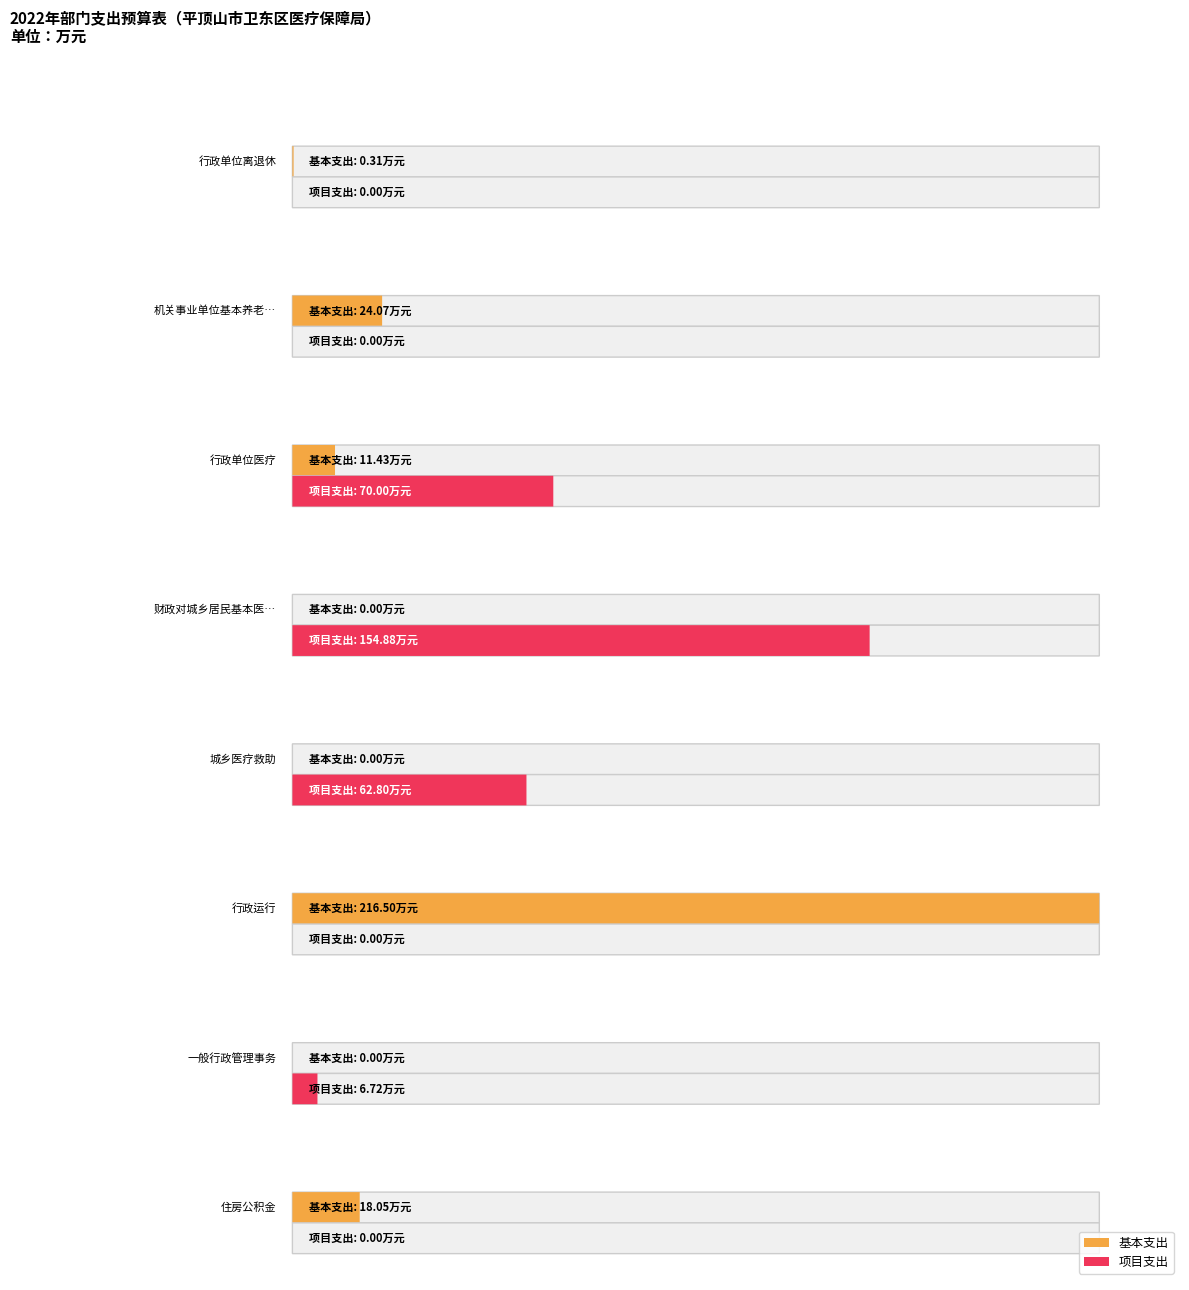

Which series has the widest spread of values?

基本支出